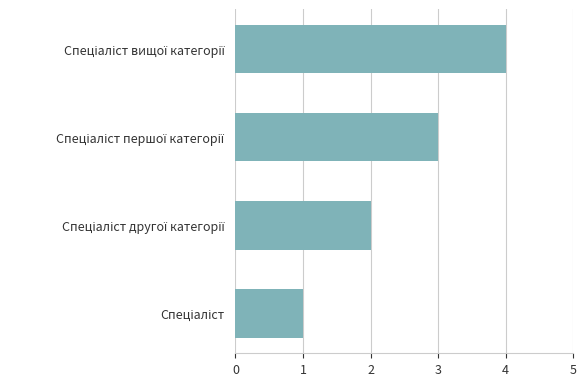

What is the difference between the maximum and minimum values?

3